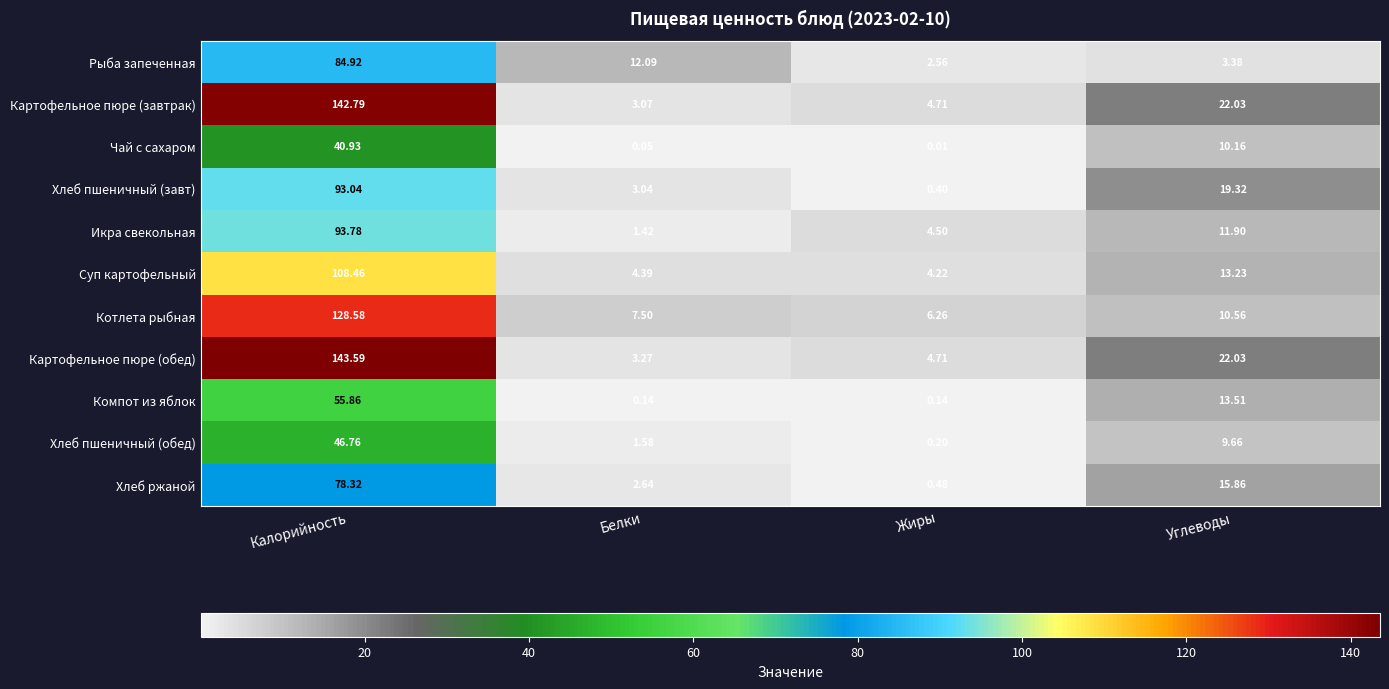

At which label is Чай с сахаром closest to 20?

Углеводы